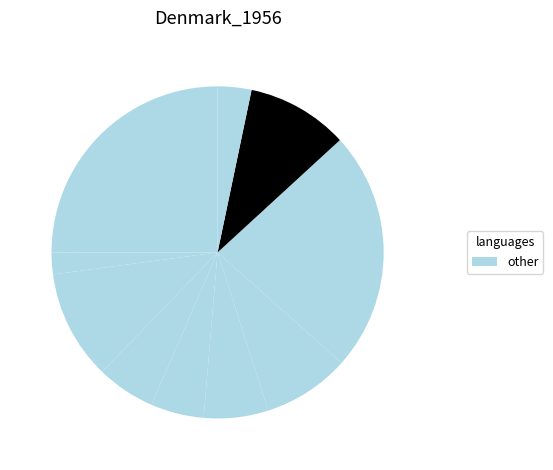

How many segments does this pie chart have?

10